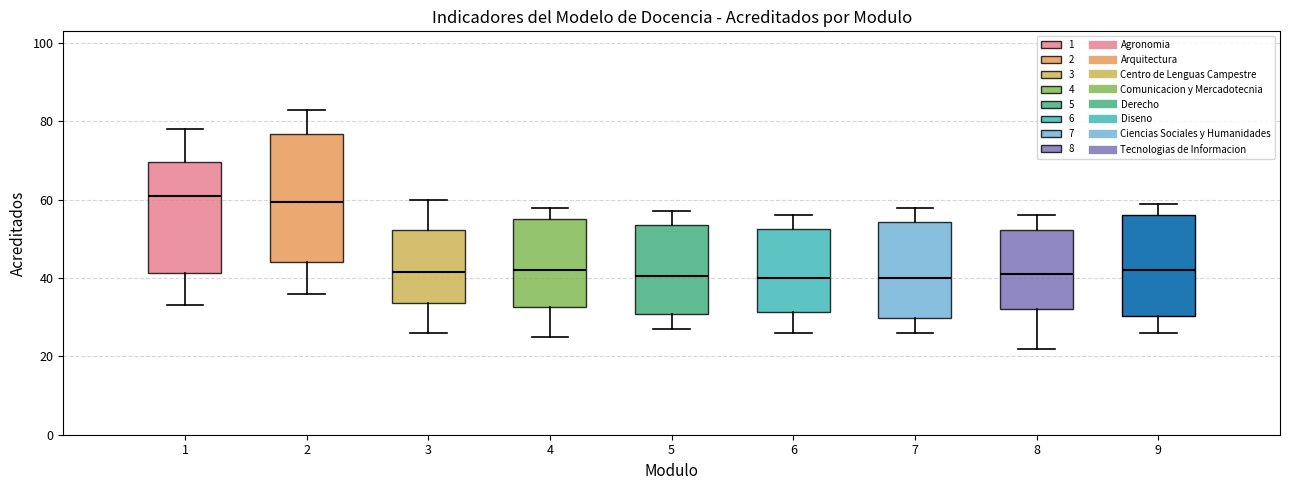

Comparing the boxes themselves (not the whiskers), which one is the tallest?

2